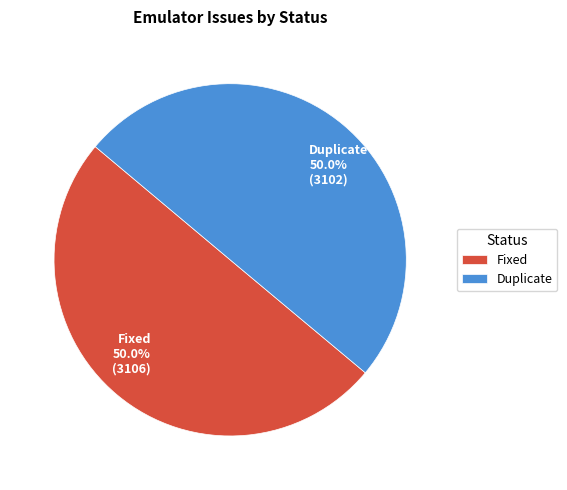

What is the total percentage of Duplicate and Fixed?

100.0%